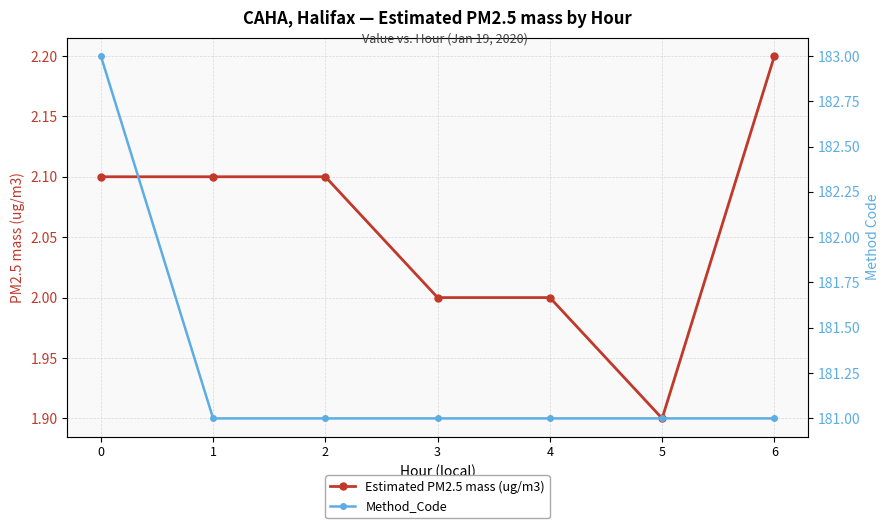

Reading left to right, transcribe all the data shown in this chart.

Estimated PM2.5 mass (ug/m3): 2.1	2.1	2.1	2.0	2.0	1.9	2.2
Method_Code: 183.0	181.0	181.0	181.0	181.0	181.0	181.0